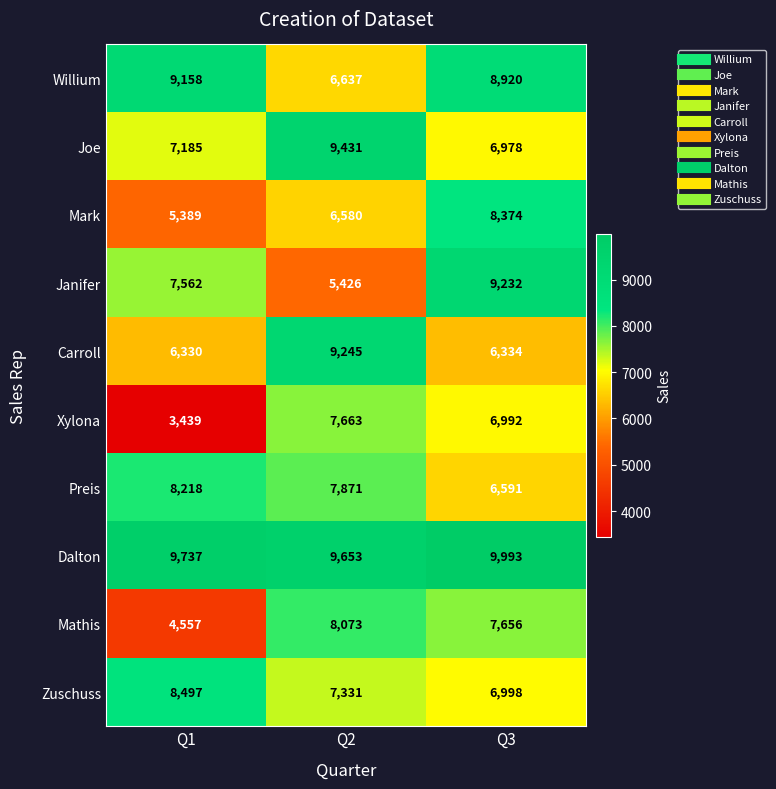

True or false: Dalton has a value of 9653 at Q2.

True